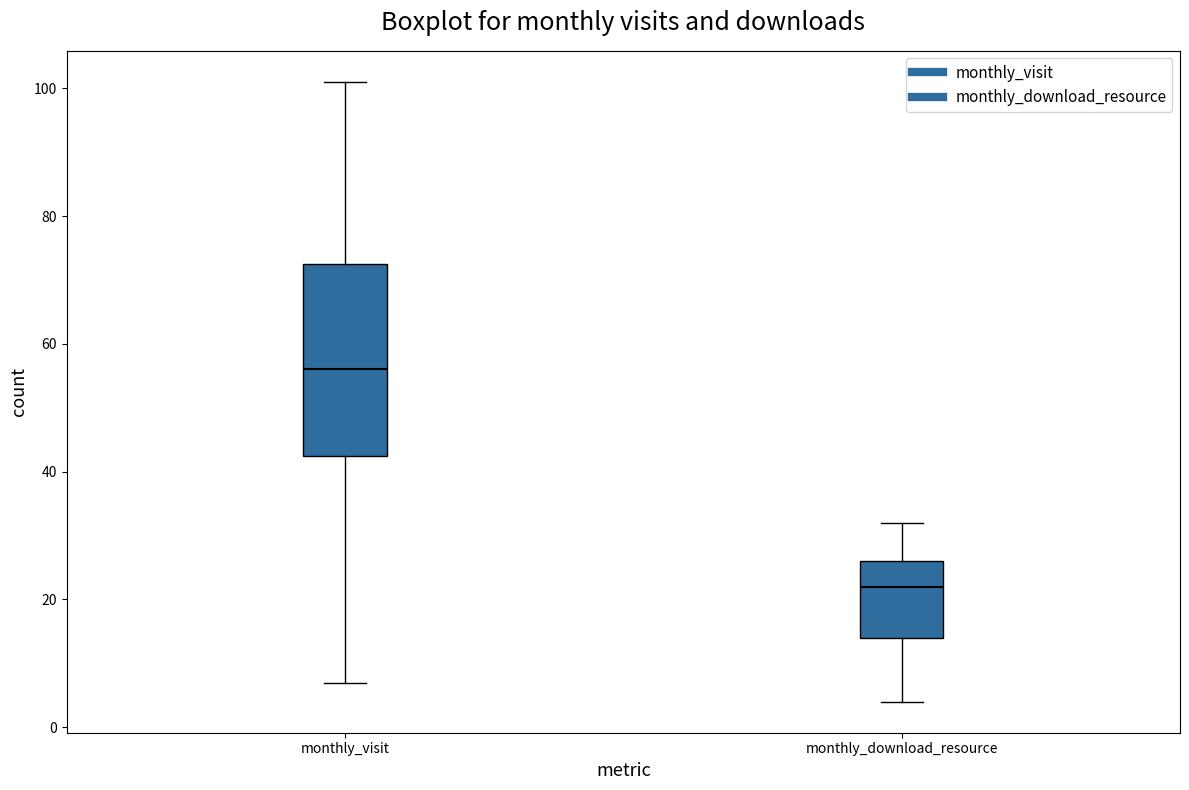

Which box has the highest median line?

monthly_visit